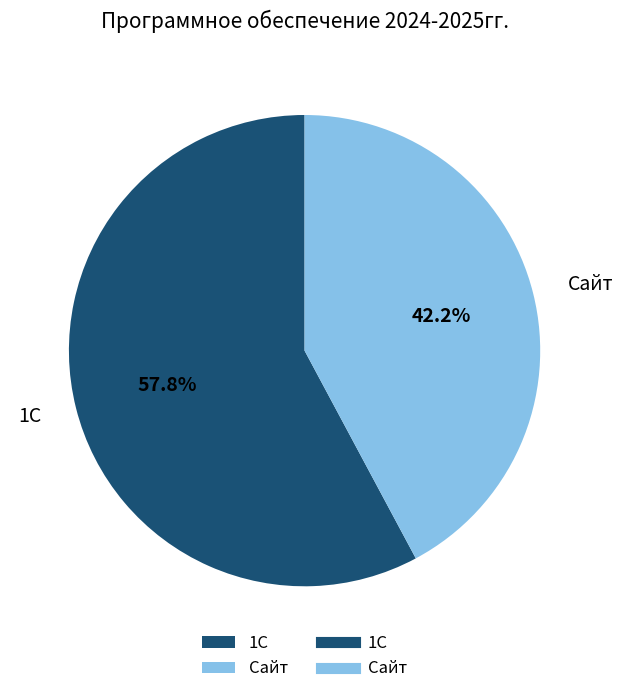

To the nearest percent, what is the combined percentage of Сайт and 1С?

100%